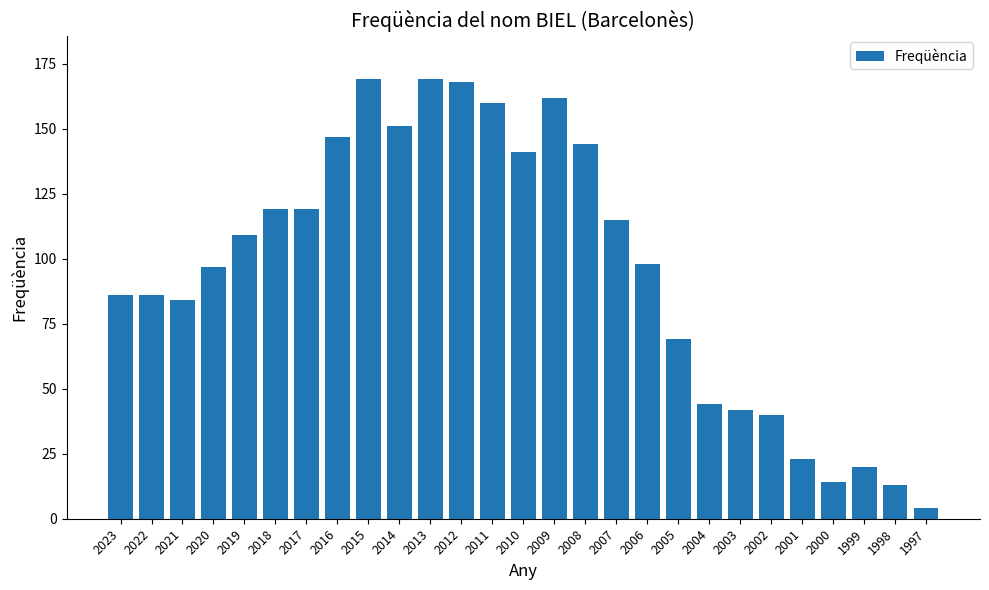

At which category does the chart reach its minimum across all series?

1997